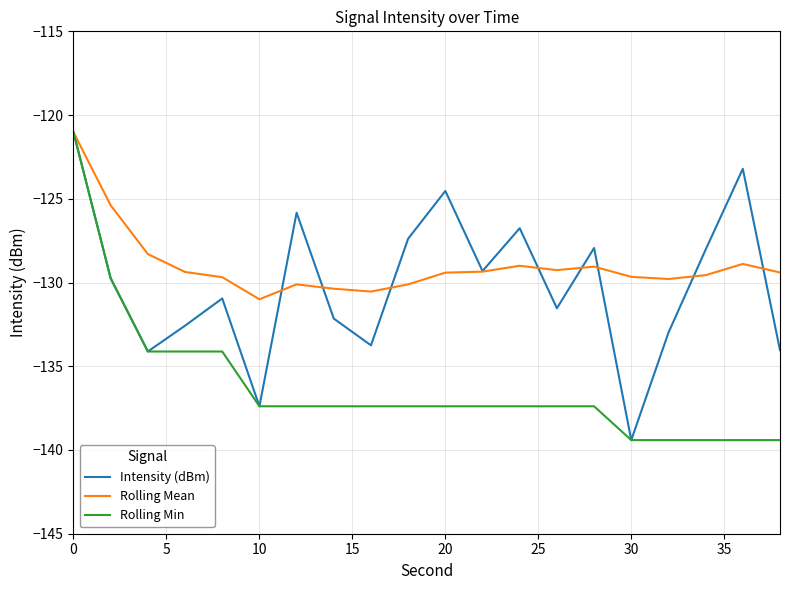

What is the greatest value displayed?

-121.0